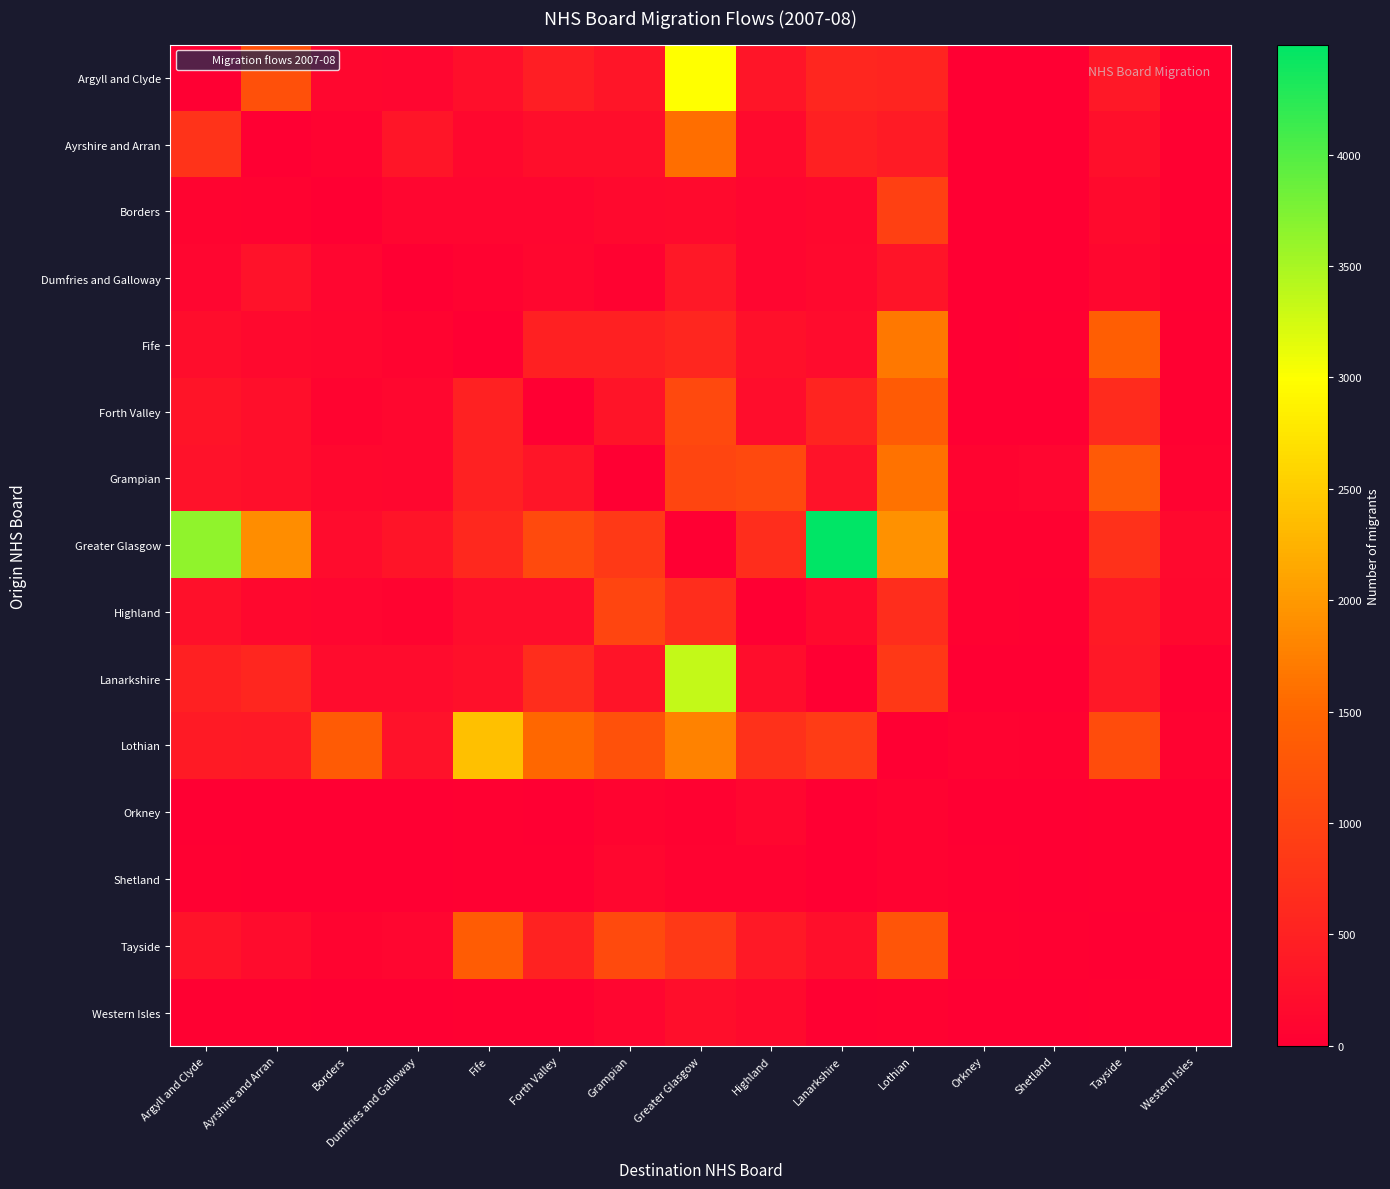

Reading left to right, list all the values displayed in this chart.

Argyll and Clyde: Argyll and Clyde=0	Ayrshire and Arran=1181	Borders=106	Dumfries and Galloway=97	Fife=236	Forth Valley=455	Grampian=331	Greater Glasgow=2997	Highland=317	Lanarkshire=573	Lothian=544	Orkney=11	Shetland=15	Tayside=356	Western Isles=46
Ayrshire and Arran: Argyll and Clyde=767	Ayrshire and Arran=0	Borders=54	Dumfries and Galloway=321	Fife=125	Forth Valley=225	Grampian=217	Greater Glasgow=1584	Highland=167	Lanarkshire=474	Lothian=414	Orkney=4	Shetland=4	Tayside=232	Western Isles=33
Borders: Argyll and Clyde=74	Ayrshire and Arran=67	Borders=0	Dumfries and Galloway=102	Fife=103	Forth Valley=102	Grampian=141	Greater Glasgow=161	Highland=97	Lanarkshire=134	Lothian=957	Orkney=9	Shetland=7	Tayside=164	Western Isles=18
Dumfries and Galloway: Argyll and Clyde=100	Ayrshire and Arran=276	Borders=91	Dumfries and Galloway=0	Fife=63	Forth Valley=111	Grampian=65	Greater Glasgow=358	Highland=94	Lanarkshire=144	Lothian=307	Orkney=8	Shetland=5	Tayside=106	Western Isles=8
Fife: Argyll and Clyde=201	Ayrshire and Arran=152	Borders=106	Dumfries and Galloway=76	Fife=0	Forth Valley=490	Grampian=491	Greater Glasgow=562	Highland=260	Lanarkshire=190	Lothian=1679	Orkney=11	Shetland=25	Tayside=1401	Western Isles=22
Forth Valley: Argyll and Clyde=315	Ayrshire and Arran=238	Borders=86	Dumfries and Galloway=114	Fife=496	Forth Valley=0	Grampian=301	Greater Glasgow=1083	Highland=198	Lanarkshire=527	Lothian=1348	Orkney=11	Shetland=16	Tayside=635	Western Isles=23
Grampian: Argyll and Clyde=275	Ayrshire and Arran=242	Borders=134	Dumfries and Galloway=106	Fife=505	Forth Valley=325	Grampian=0	Greater Glasgow=1027	Highland=1088	Lanarkshire=281	Lothian=1616	Orkney=78	Shetland=99	Tayside=1318	Western Isles=70
Greater Glasgow: Argyll and Clyde=3635	Ayrshire and Arran=1888	Borders=186	Dumfries and Galloway=306	Fife=597	Forth Valley=1104	Grampian=847	Greater Glasgow=0	Highland=673	Lanarkshire=4494	Lothian=1921	Orkney=45	Shetland=44	Tayside=729	Western Isles=157
Highland: Argyll and Clyde=250	Ayrshire and Arran=128	Borders=96	Dumfries and Galloway=77	Fife=201	Forth Valley=203	Grampian=1029	Greater Glasgow=678	Highland=0	Lanarkshire=159	Lothian=676	Orkney=47	Shetland=32	Tayside=401	Western Isles=123
Lanarkshire: Argyll and Clyde=491	Ayrshire and Arran=576	Borders=178	Dumfries and Galloway=187	Fife=263	Forth Valley=670	Grampian=307	Greater Glasgow=3348	Highland=195	Lanarkshire=0	Lothian=837	Orkney=12	Shetland=7	Tayside=354	Western Isles=21
Lothian: Argyll and Clyde=402	Ayrshire and Arran=377	Borders=1341	Dumfries and Galloway=277	Fife=2384	Forth Valley=1514	Grampian=1209	Greater Glasgow=1775	Highland=725	Lanarkshire=888	Lothian=0	Orkney=66	Shetland=46	Tayside=1140	Western Isles=60
Orkney: Argyll and Clyde=9	Ayrshire and Arran=6	Borders=12	Dumfries and Galloway=13	Fife=23	Forth Valley=13	Grampian=86	Greater Glasgow=46	Highland=111	Lanarkshire=1	Lothian=59	Orkney=0	Shetland=6	Tayside=34	Western Isles=0
Shetland: Argyll and Clyde=22	Ayrshire and Arran=3	Borders=13	Dumfries and Galloway=4	Fife=20	Forth Valley=28	Grampian=115	Greater Glasgow=53	Highland=61	Lanarkshire=7	Lothian=55	Orkney=21	Shetland=0	Tayside=19	Western Isles=12
Tayside: Argyll and Clyde=284	Ayrshire and Arran=188	Borders=86	Dumfries and Galloway=102	Fife=1355	Forth Valley=520	Grampian=1094	Greater Glasgow=860	Highland=370	Lanarkshire=240	Lothian=1254	Orkney=41	Shetland=21	Tayside=0	Western Isles=23
Western Isles: Argyll and Clyde=29	Ayrshire and Arran=19	Borders=7	Dumfries and Galloway=8	Fife=25	Forth Valley=28	Grampian=88	Greater Glasgow=211	Highland=175	Lanarkshire=18	Lothian=52	Orkney=4	Shetland=3	Tayside=29	Western Isles=0